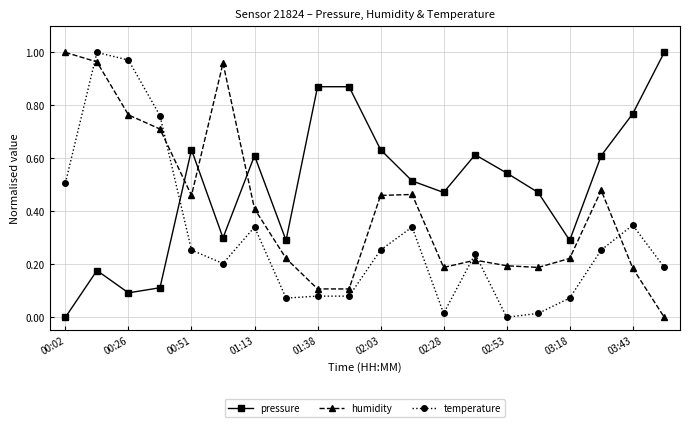

Does the chart have visible grid lines?

Yes